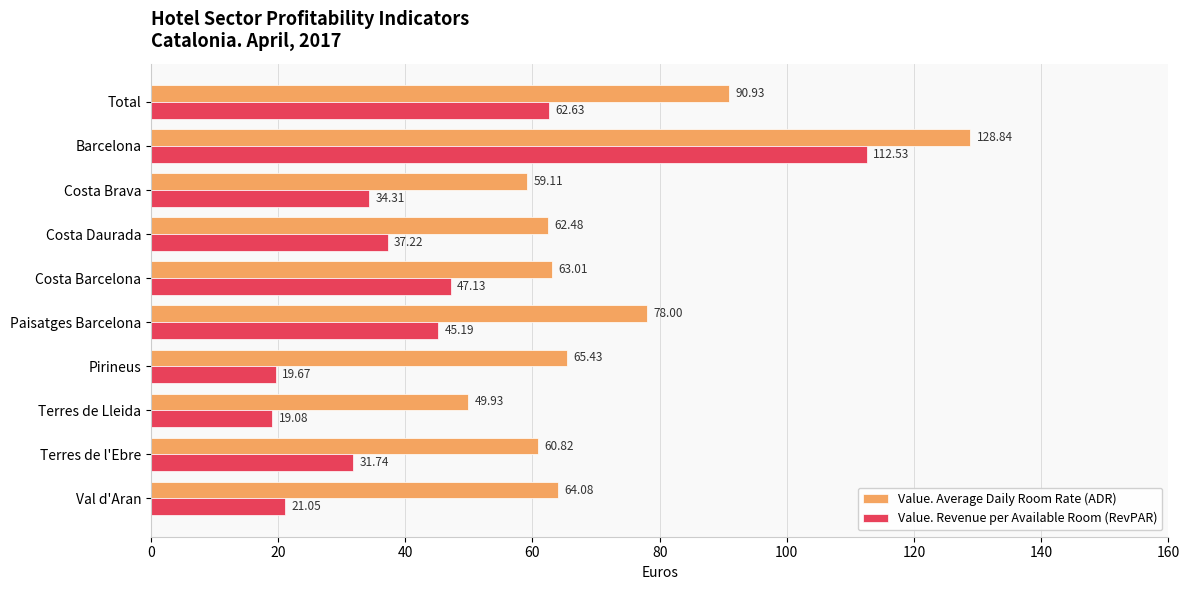

At Costa Barcelona, list the series in order from smallest to largest.

Value. Revenue per Available Room (RevPAR), Value. Average Daily Room Rate (ADR)